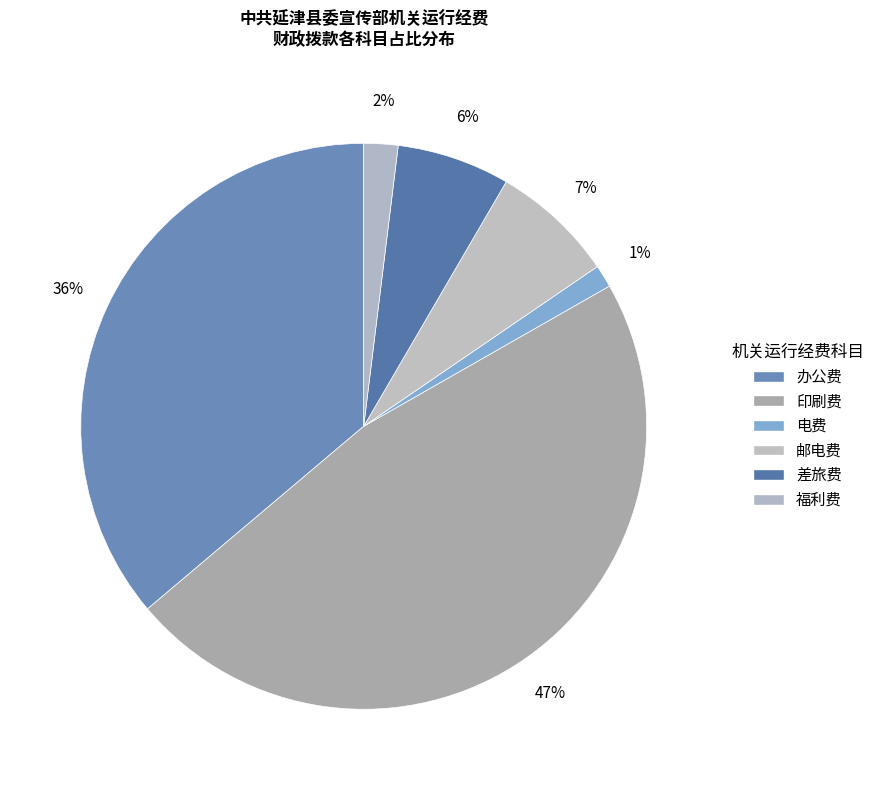

Combined, what portion of the pie is 电费 and 办公费?

37.5%